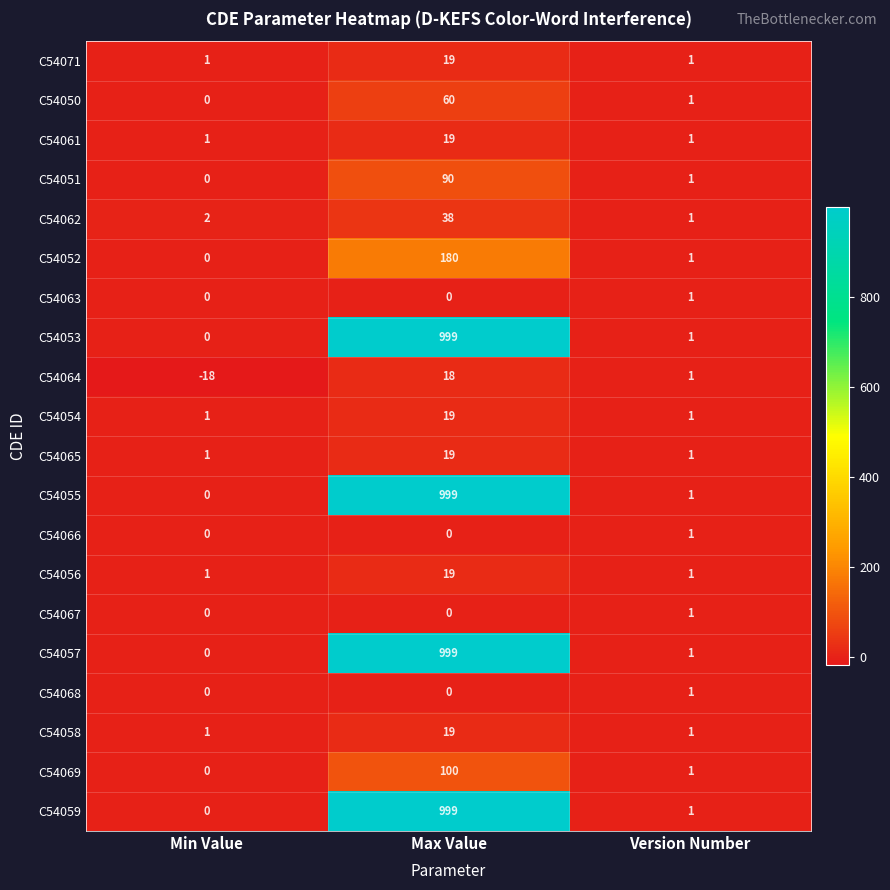

What is the smallest value displayed?

-18